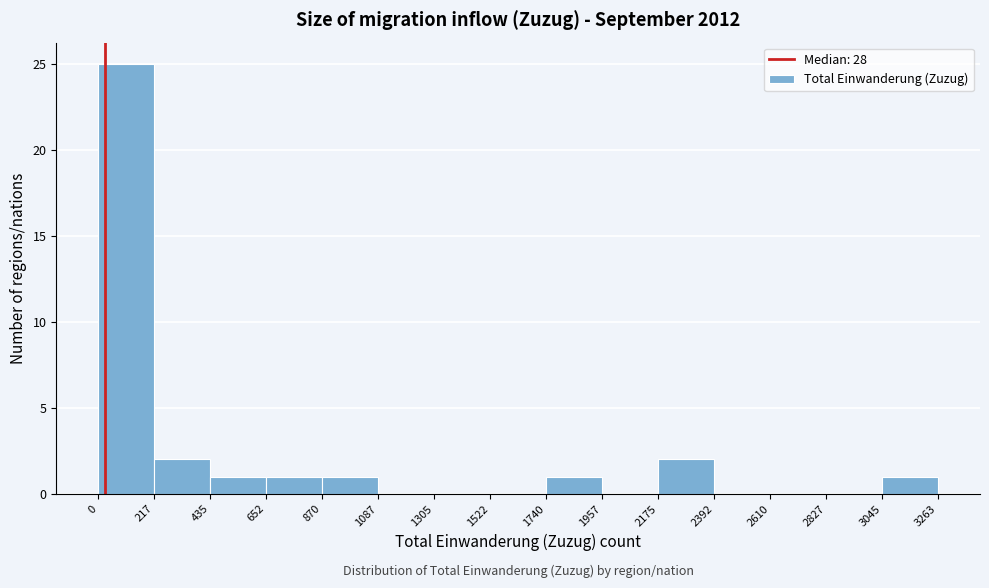

How tall is the bar that spans 652 to 870 on the x-axis? The values are not printed on the chart, so give them approximately, as read against the axis.

1